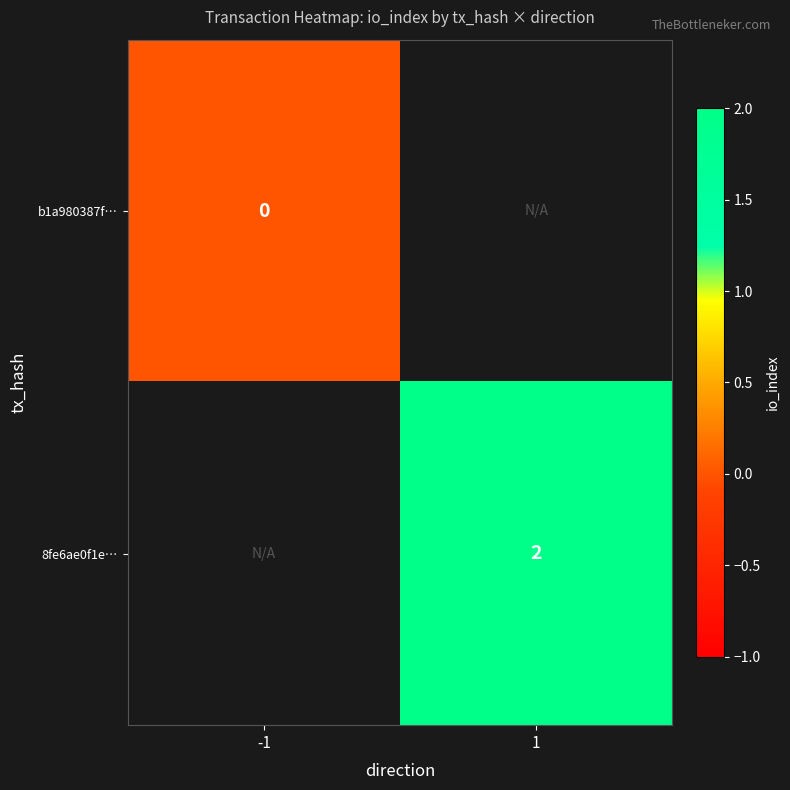

The 8fe6ae0f1e… series shows 2 at 1. True or false?

True